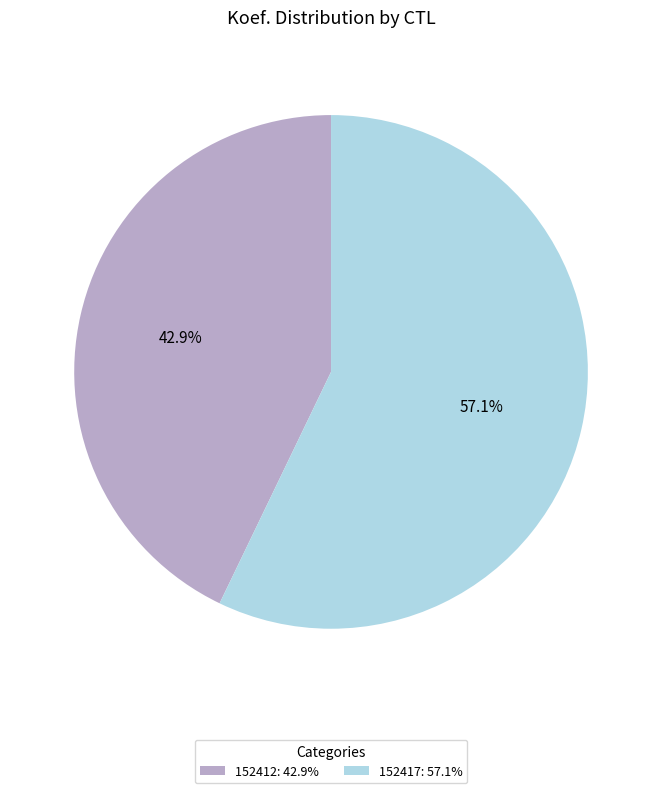

Rank the categories by value from lowest to highest.

152412, 152417